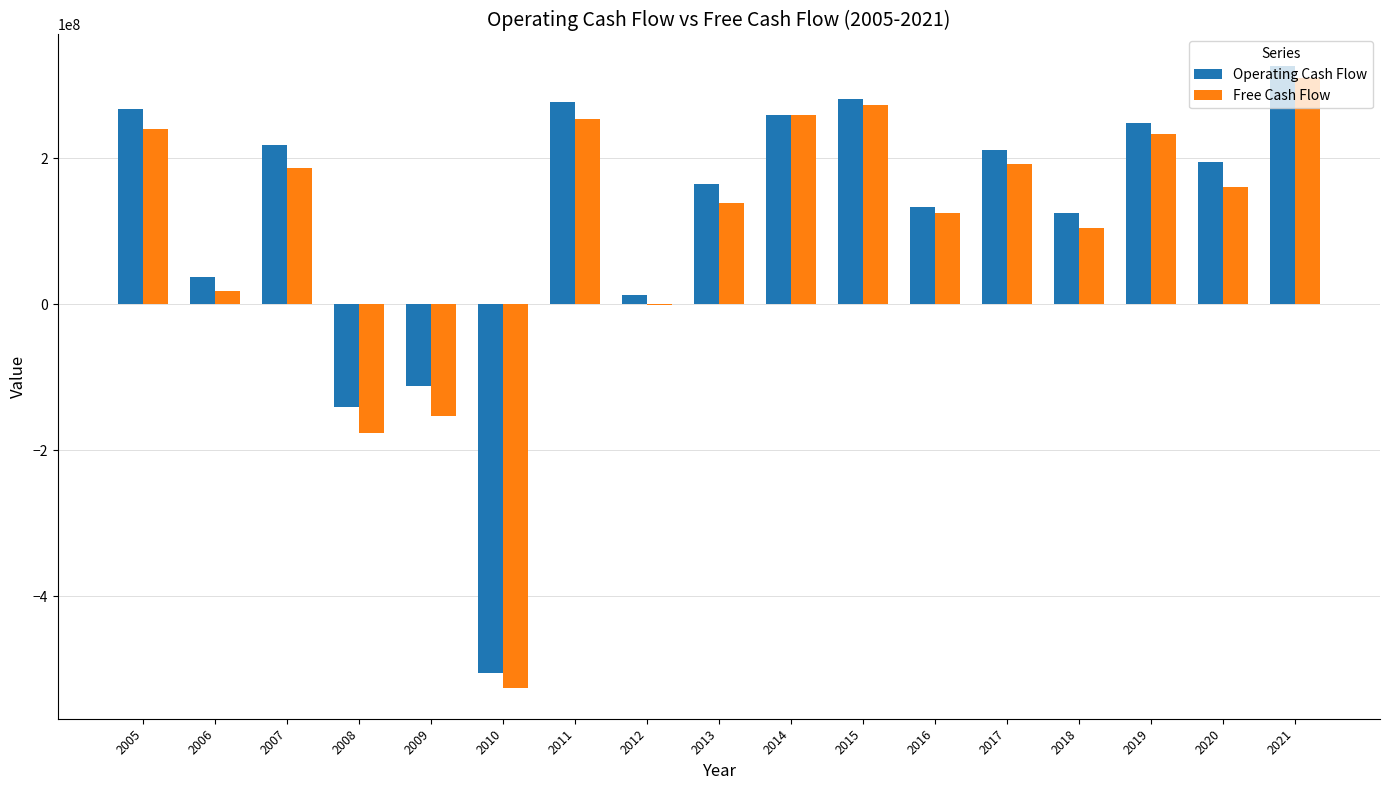

Which series changed the most between 2007 and 2015?

Free Cash Flow